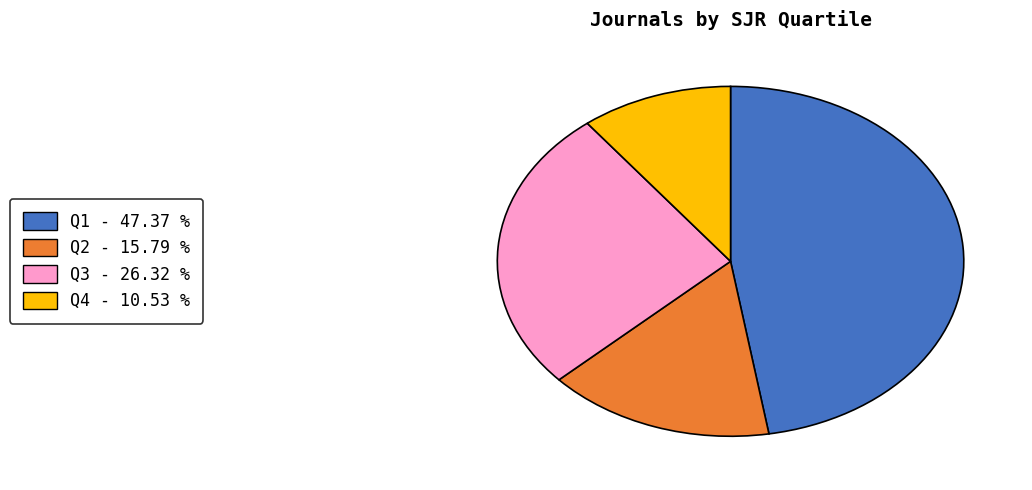

Is the sum of Q2 - 15.79 % and Q3 - 26.32 % greater than half?

No